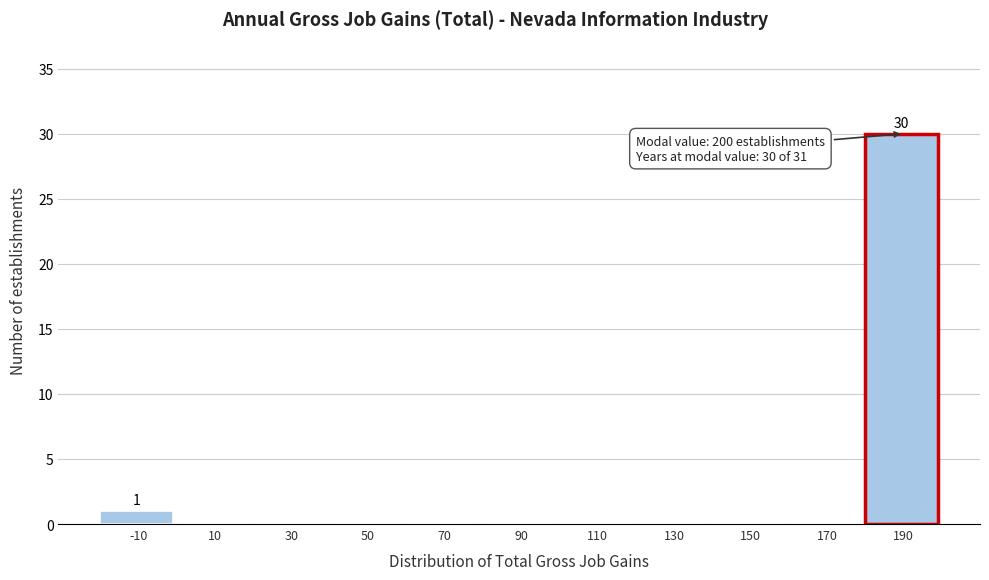

Reading left to right, what are all the values shown in this chart?

-10=1	10=0	30=0	50=0	70=0	90=0	110=0	130=0	150=0	170=0	190=30